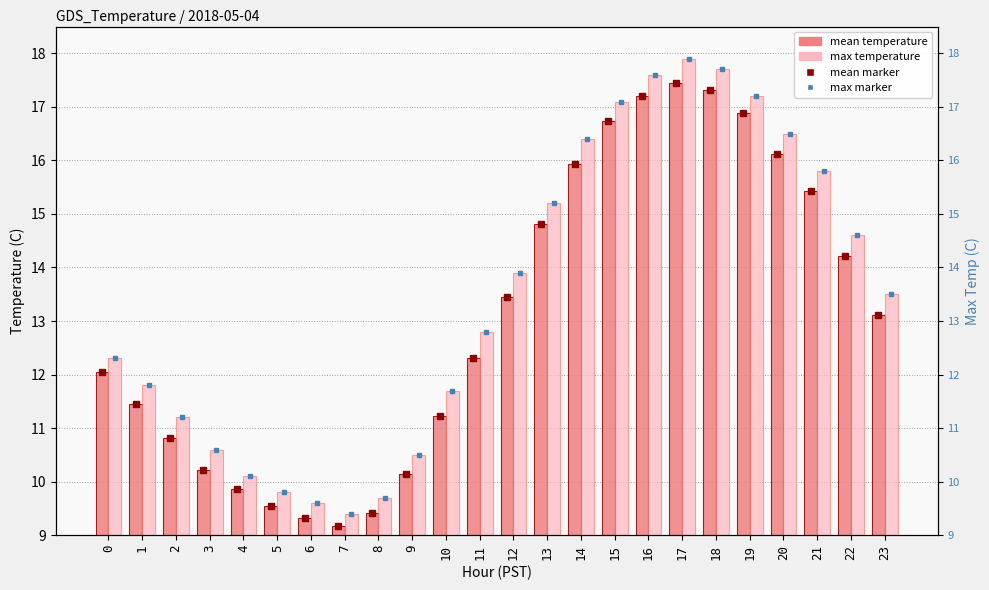

At 11, list the series in order from smallest to largest.

Mean Temperature (C), Max Temperature (C)